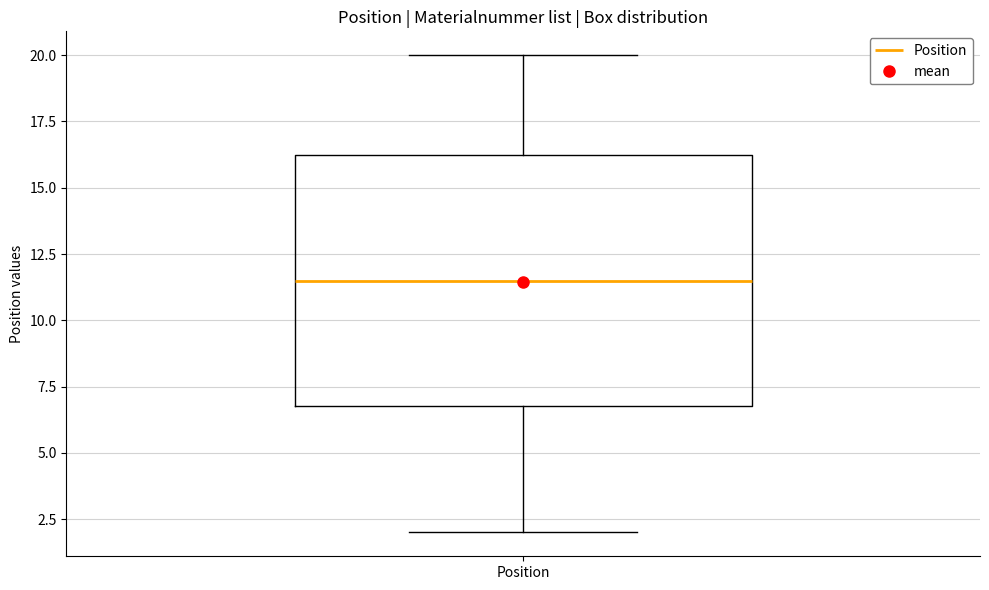

Read this box plot against the y-axis: the position of the median line, the range covered by the box, and the ends of both whiskers. The values are not printed on the chart, so give them approximately, as read against the axis.

median 11.5, box 7.0 to 16.5, whiskers 2.0 to 20.0